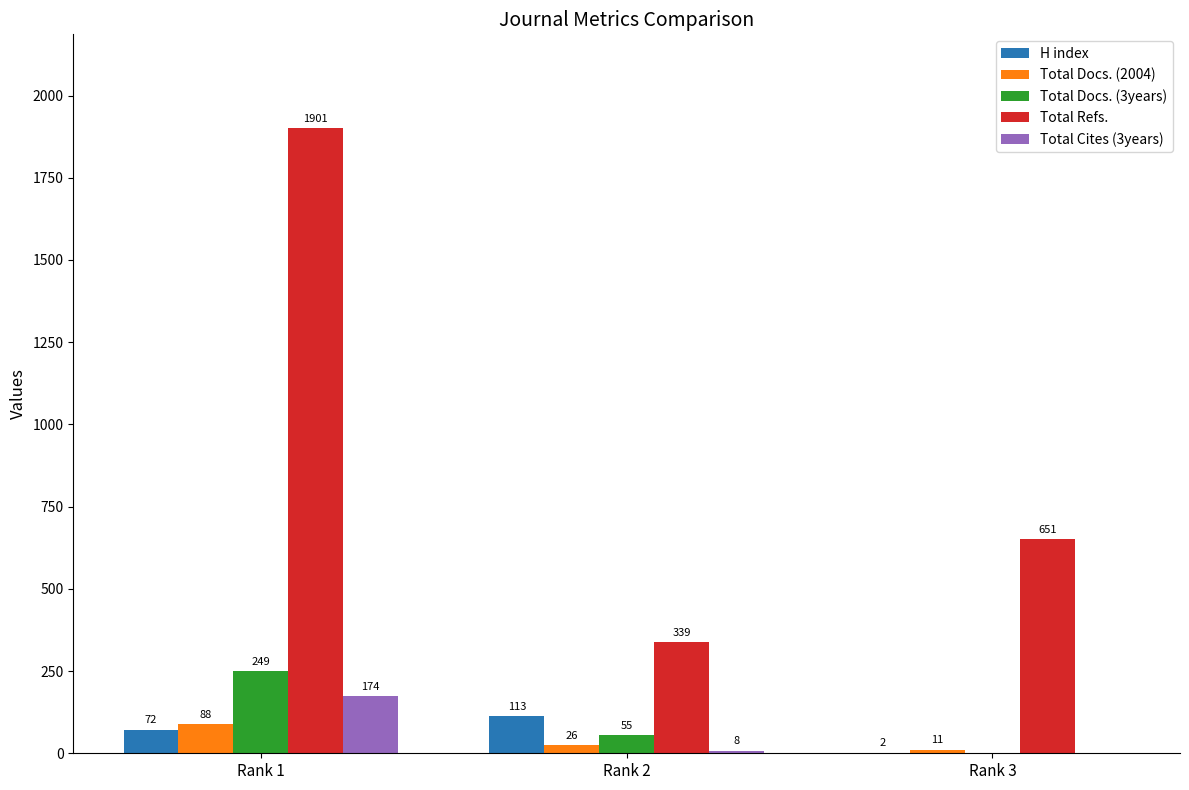

Count the Total Docs. (2004) values in the range 11 to 88.

3